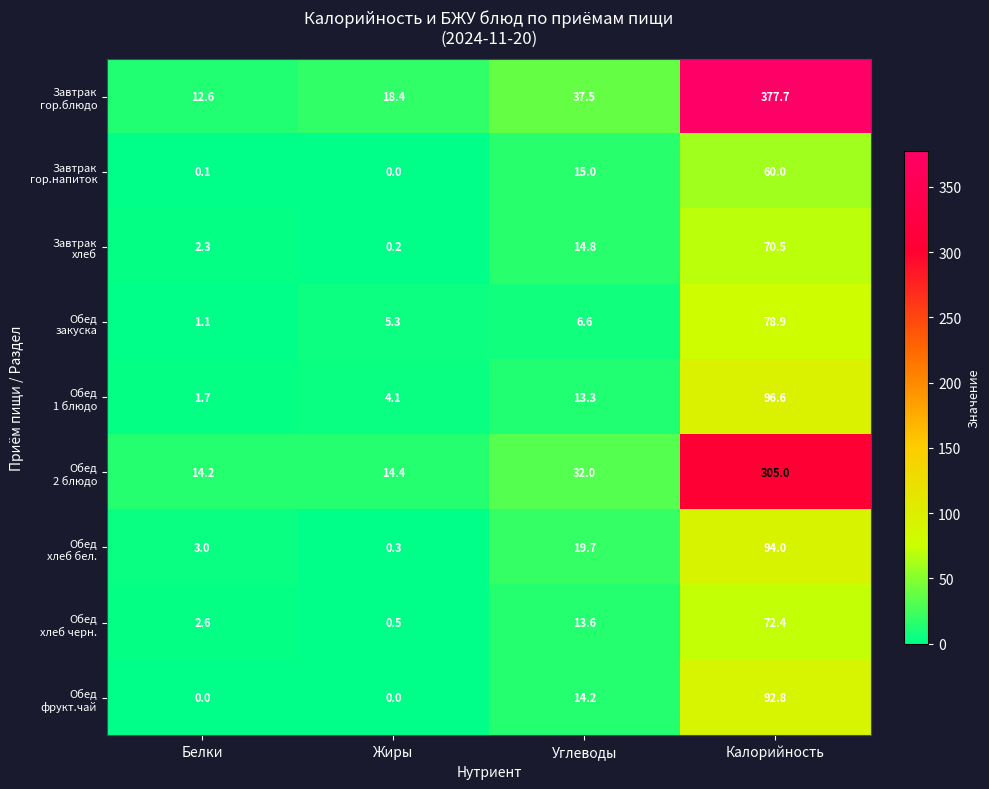

What is the difference between the highest and lowest values at Жиры?

18.4